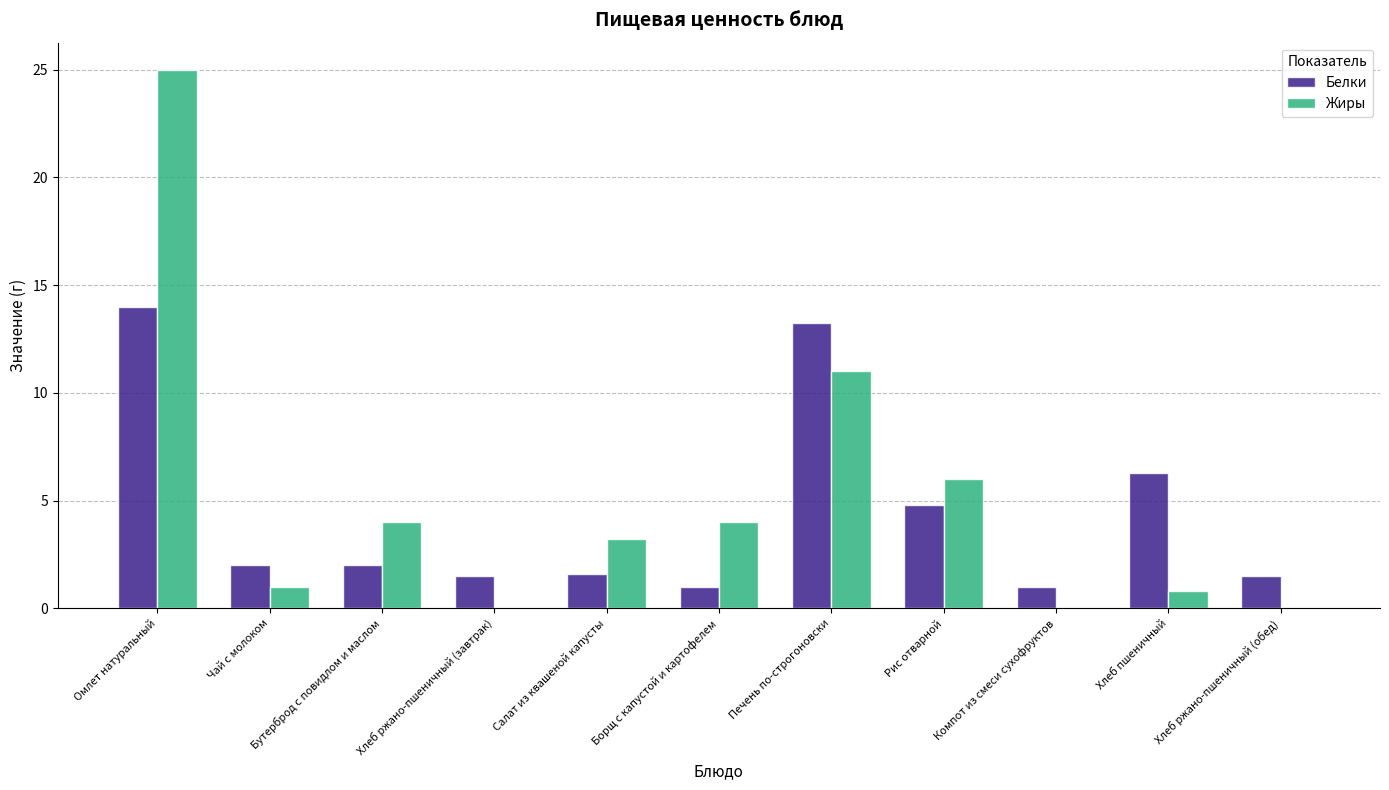

At which category is the sum across all series the highest?

Омлет натуральный